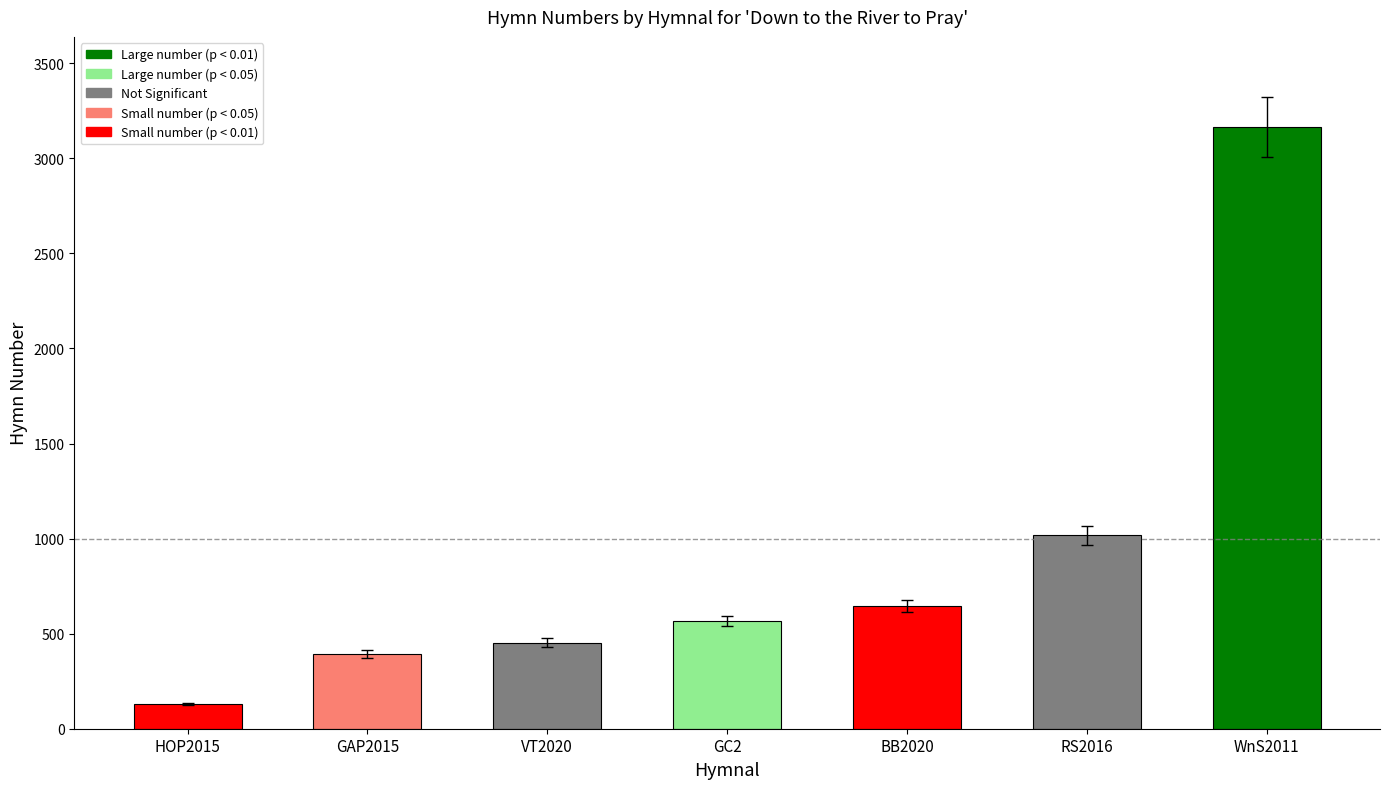

Which has a higher value, WnS2011 or VT2020?

WnS2011